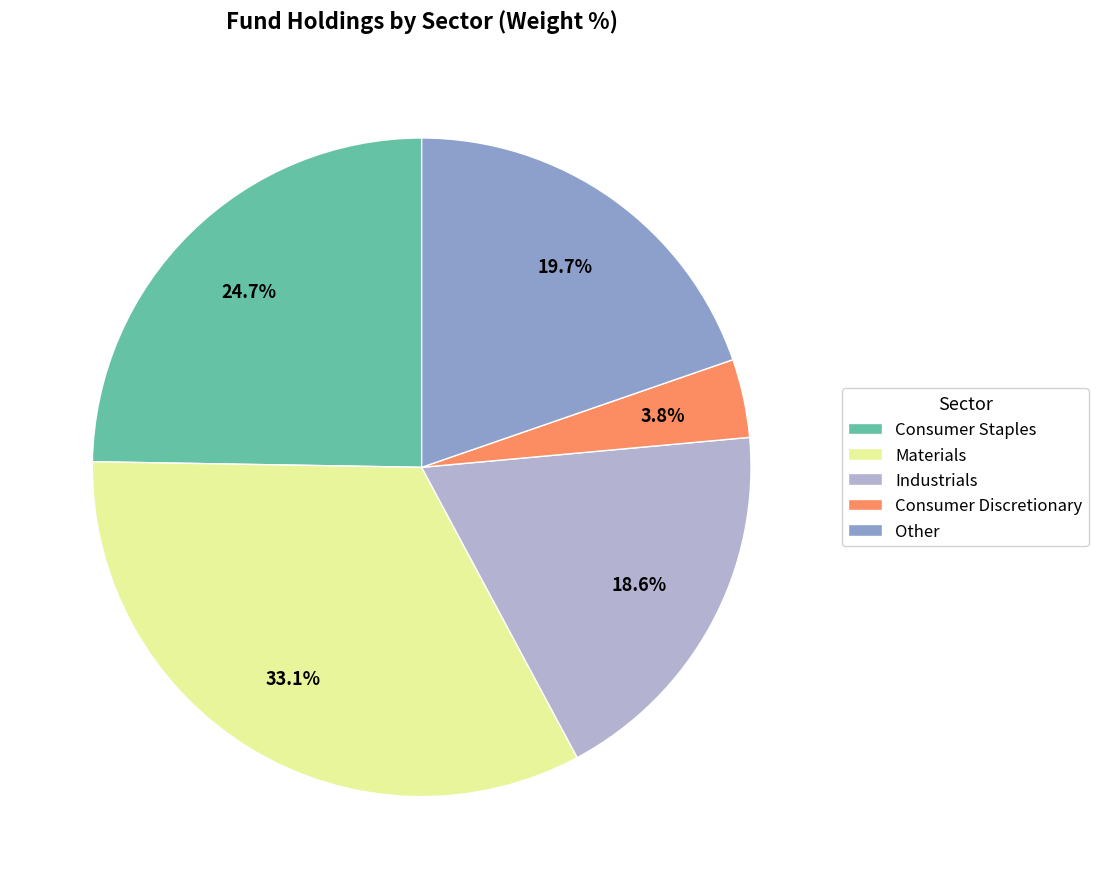

Is the sum of Materials and Industrials greater than half?

Yes